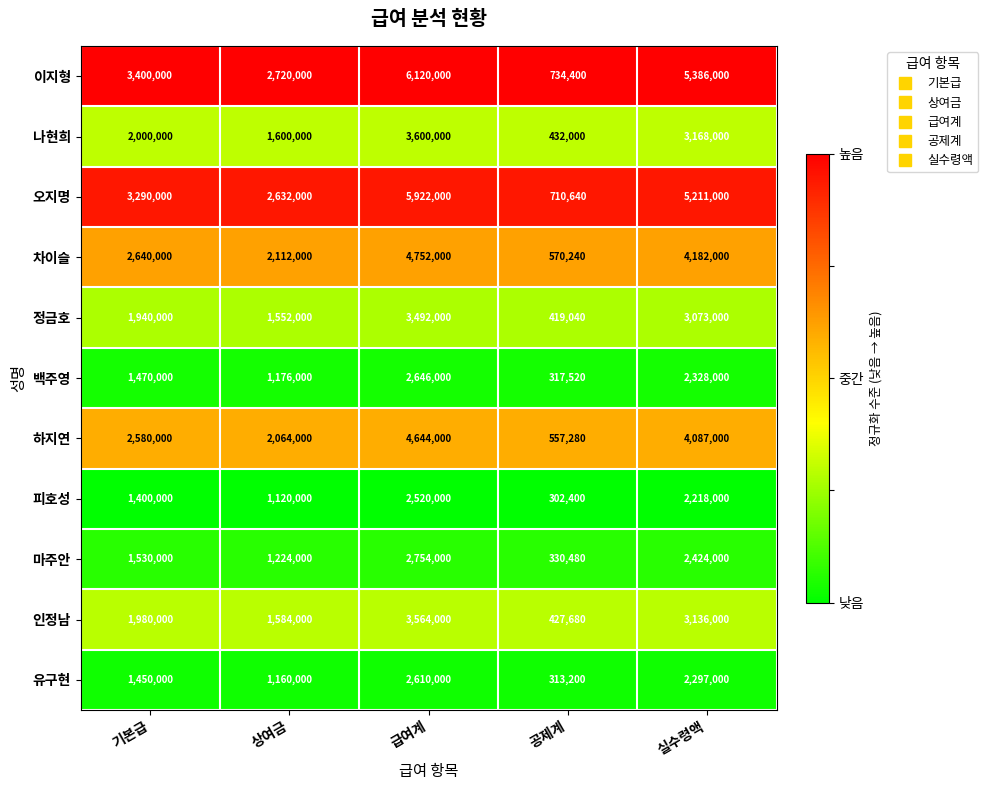

What is the minimum value shown in the chart?

302400